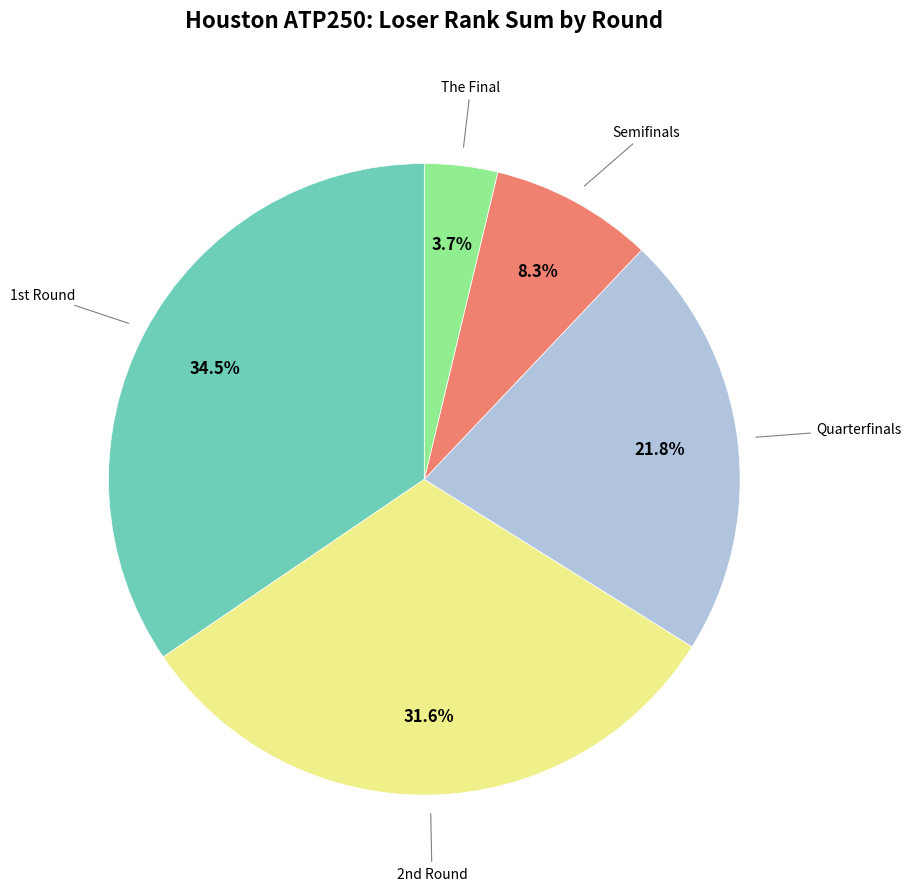

To the nearest percent, what is the average slice percentage?

20%